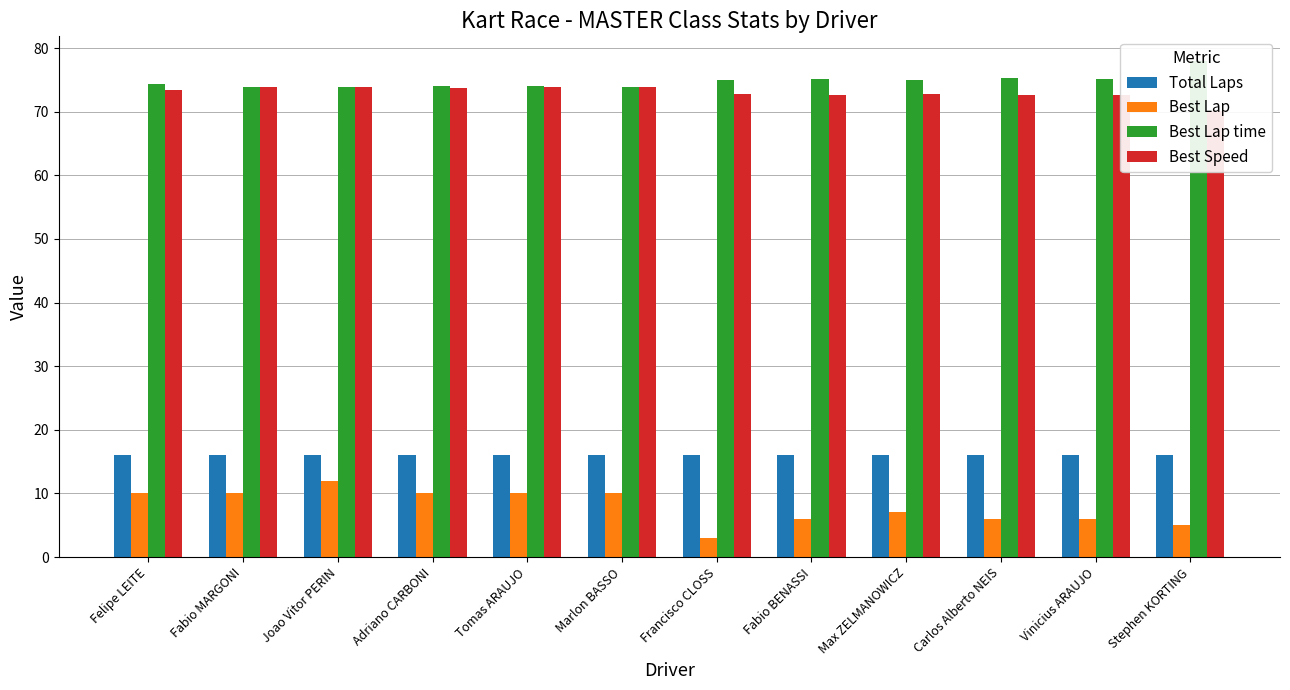

How many data points in Best Lap are above 10?

1